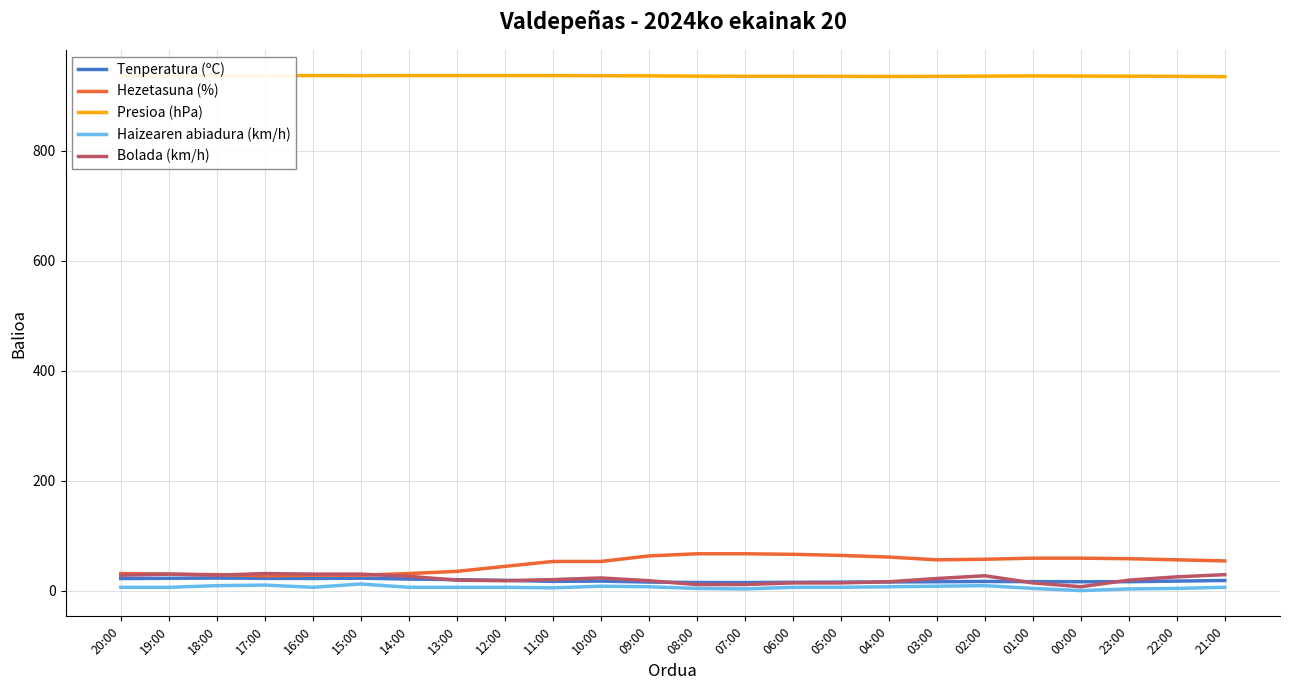

Reading left to right, what are all the values shown in this chart?

Tenperatura (ºC): 20:00=22.0	19:00=22.4	18:00=22.8	17:00=22.3	16:00=22.0	15:00=22.6	14:00=21.0	13:00=19.9	12:00=18.6	11:00=16.8	10:00=17.3	09:00=15.5	08:00=14.7	07:00=14.6	06:00=15.1	05:00=15.4	04:00=15.7	03:00=16.1	02:00=16.6	01:00=16.3	00:00=16.1	23:00=16.2	22:00=17.3	21:00=18.4
Hezetasuna (%): 20:00=31.0	19:00=30.0	18:00=29.0	17:00=27.0	16:00=28.0	15:00=28.0	14:00=31.0	13:00=35.0	12:00=44.0	11:00=53.0	10:00=53.0	09:00=63.0	08:00=67.0	07:00=67.0	06:00=66.0	05:00=64.0	04:00=61.0	03:00=56.0	02:00=57.0	01:00=59.0	00:00=59.0	23:00=58.0	22:00=56.0	21:00=54.0
Presioa (hPa): 20:00=936.9	19:00=936.5	18:00=936.6	17:00=936.9	16:00=936.9	15:00=936.8	14:00=936.9	13:00=936.9	12:00=936.9	11:00=936.9	10:00=936.7	09:00=936.4	08:00=935.9	07:00=935.6	06:00=935.6	05:00=935.5	04:00=935.3	03:00=935.5	02:00=935.9	01:00=936.3	00:00=936.0	23:00=935.8	22:00=935.5	21:00=934.9
Haizearen abiadura (km/h): 20:00=6.0	19:00=6.0	18:00=9.0	17:00=10.0	16:00=6.0	15:00=12.0	14:00=6.0	13:00=6.0	12:00=6.0	11:00=5.0	10:00=8.0	09:00=7.0	08:00=4.0	07:00=3.0	06:00=6.0	05:00=6.0	04:00=7.0	03:00=8.0	02:00=9.0	01:00=4.0	00:00=0.0	23:00=3.0	22:00=4.0	21:00=6.0
Bolada (km/h): 20:00=28.0	19:00=30.0	18:00=28.0	17:00=31.0	16:00=30.0	15:00=30.0	14:00=26.0	13:00=19.0	12:00=18.0	11:00=20.0	10:00=23.0	09:00=18.0	08:00=11.0	07:00=11.0	06:00=14.0	05:00=14.0	04:00=16.0	03:00=22.0	02:00=27.0	01:00=14.0	00:00=7.0	23:00=19.0	22:00=25.0	21:00=29.0